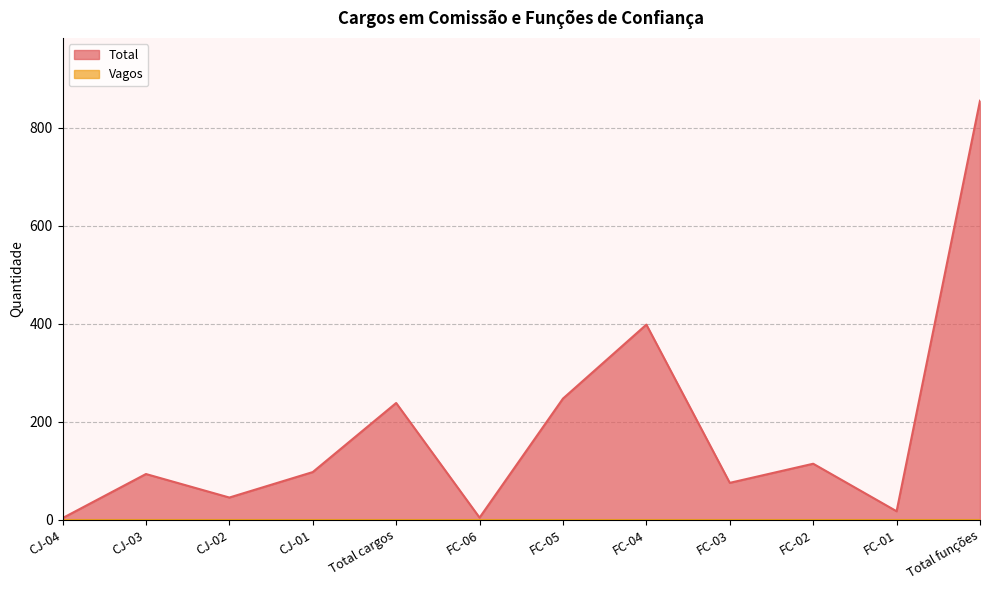

What is the value of the 12th point from the left?

855